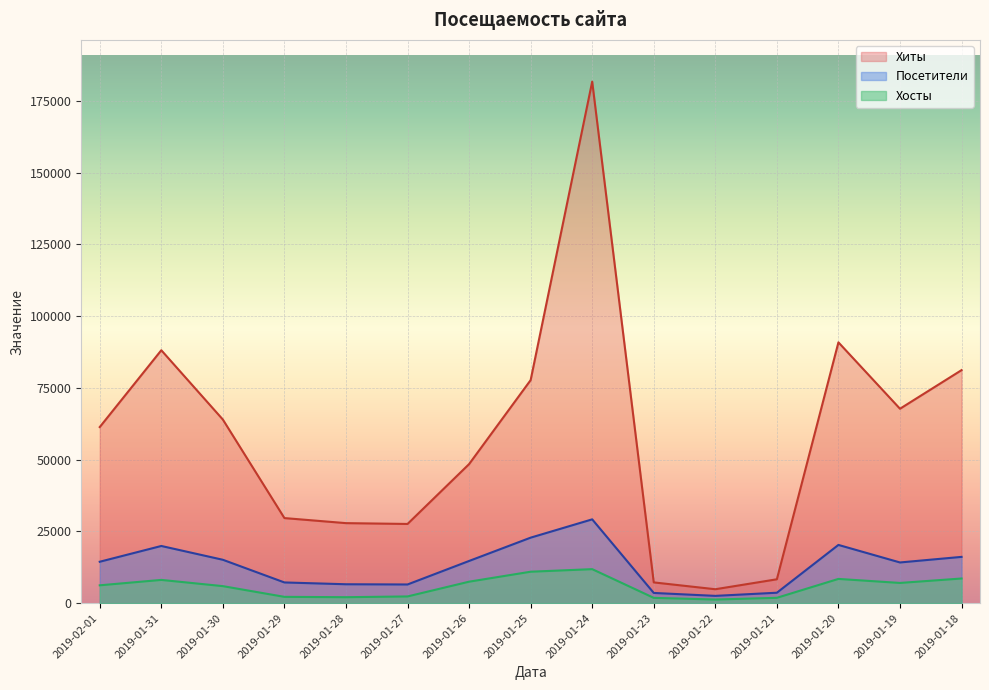

The Посетители series shows 5305 at 2019-01-23. True or false?

False